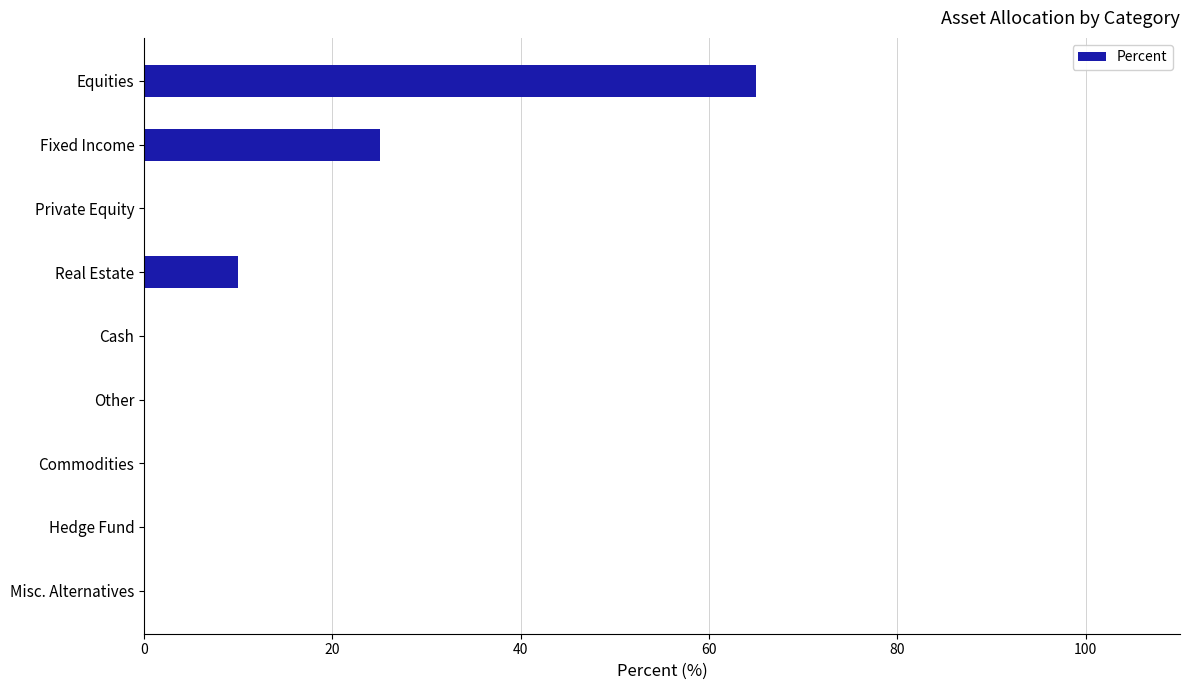

At which label is the value closest to 32?

Fixed Income